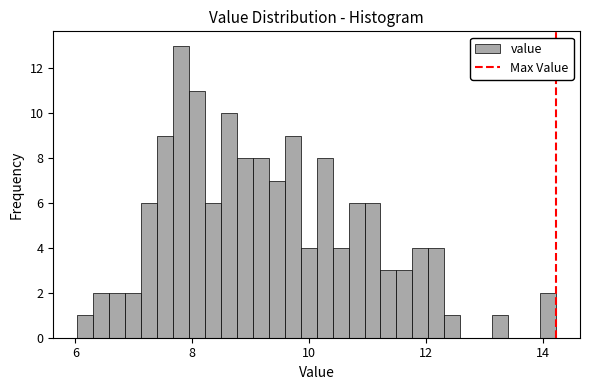

Read against the x-axis, roughly where is the centre of the tallest bar?

7.8